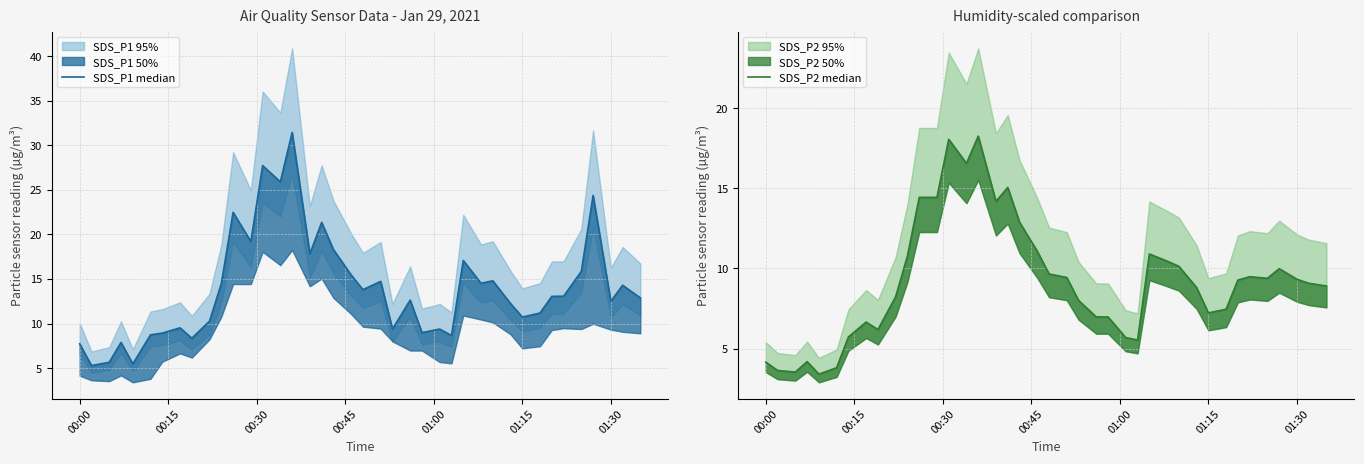

True or false: SDS_P2 median has more than 0 interior local peaks.

True